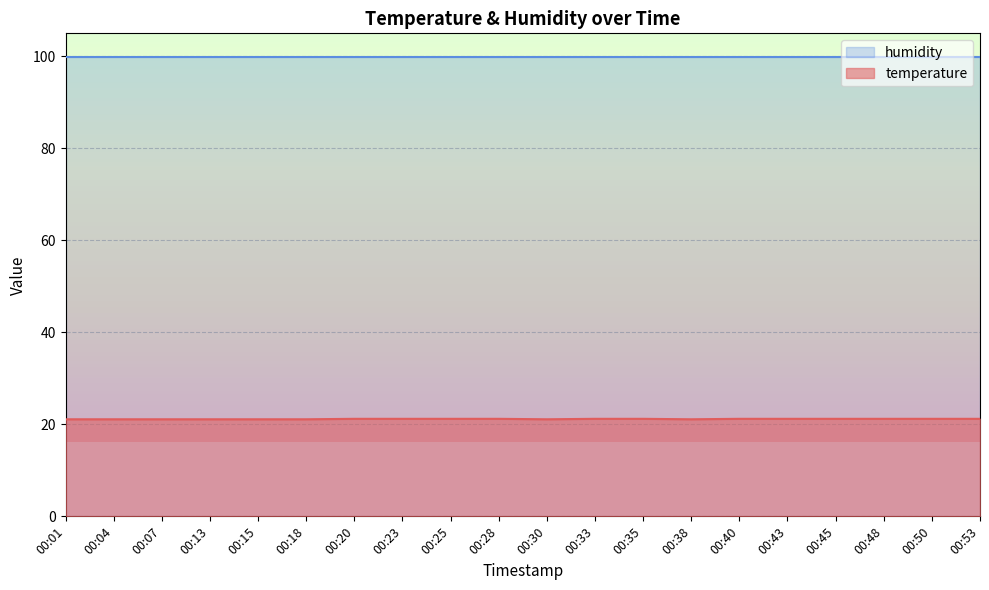

True or false: temperature and humidity intersect in this chart.

False